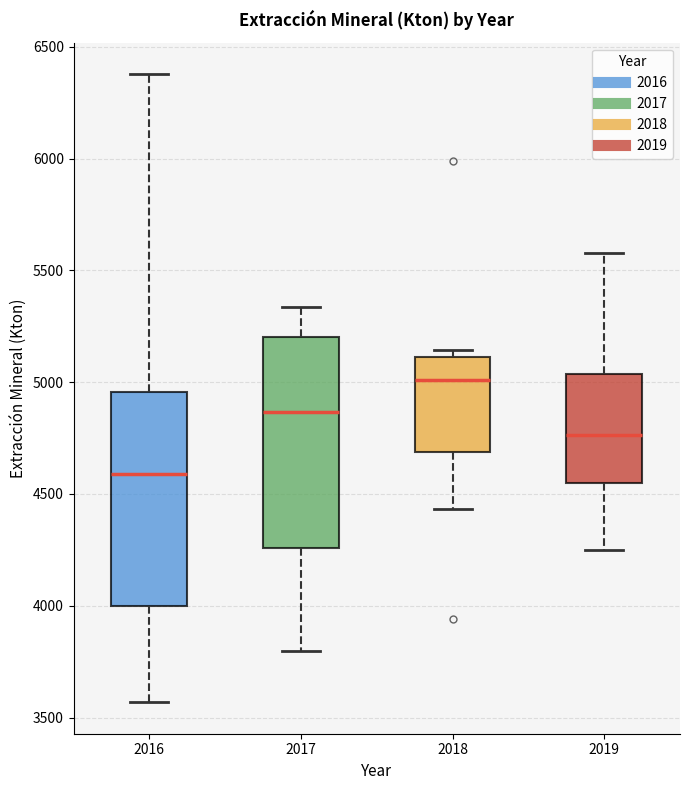

Where does the median line of the box at x = 2018 sit on the y-axis? The values are not printed on the chart, so give them approximately, as read against the axis.

5000